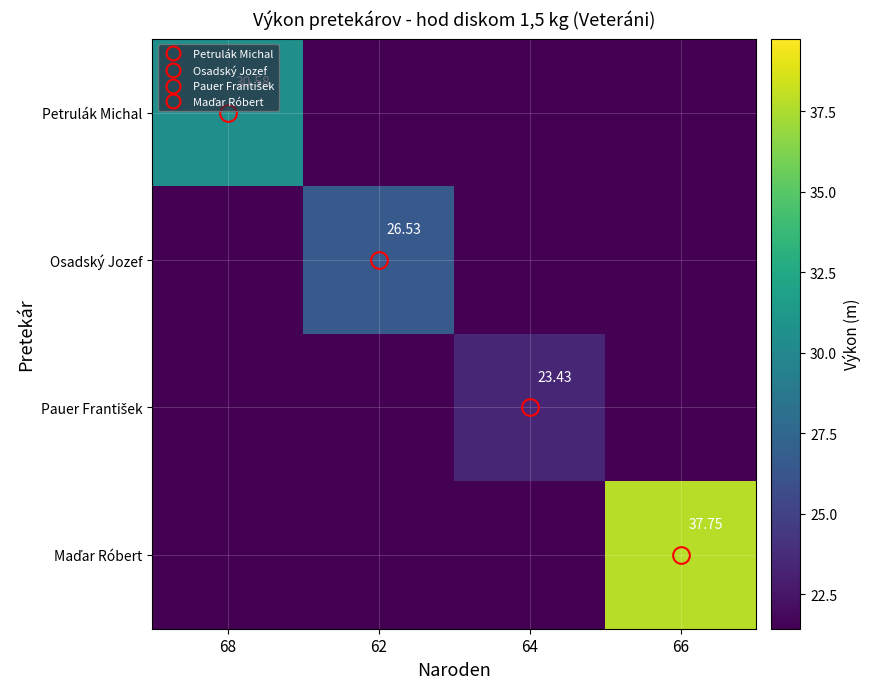

List the series in order of their peak value, lowest first.

Pauer František, Osadský Jozef, Petrulák Michal, Maďar Róbert